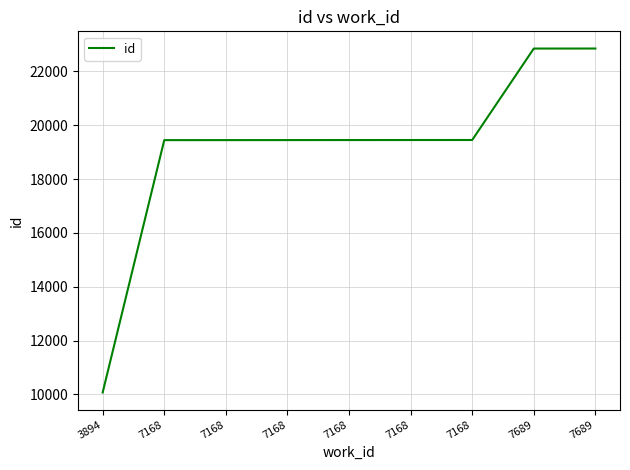

How many categories are shown in the chart?

9